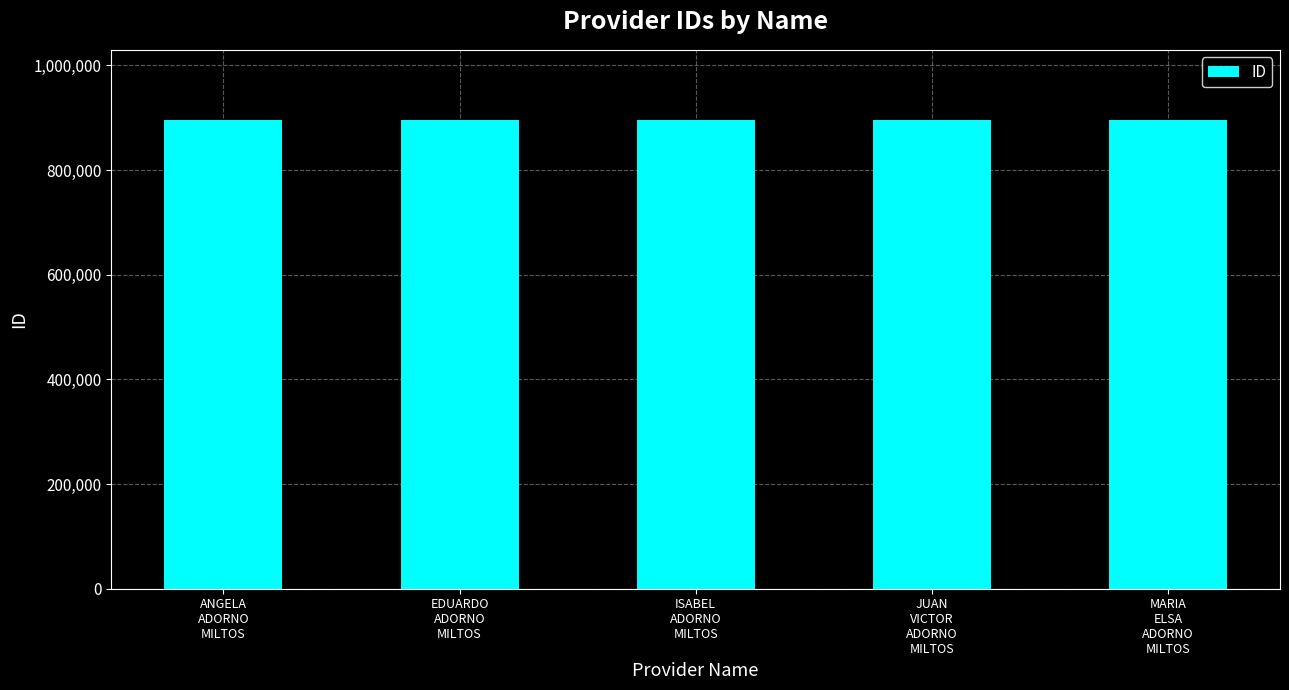

What is the maximum value shown in the chart?

895240